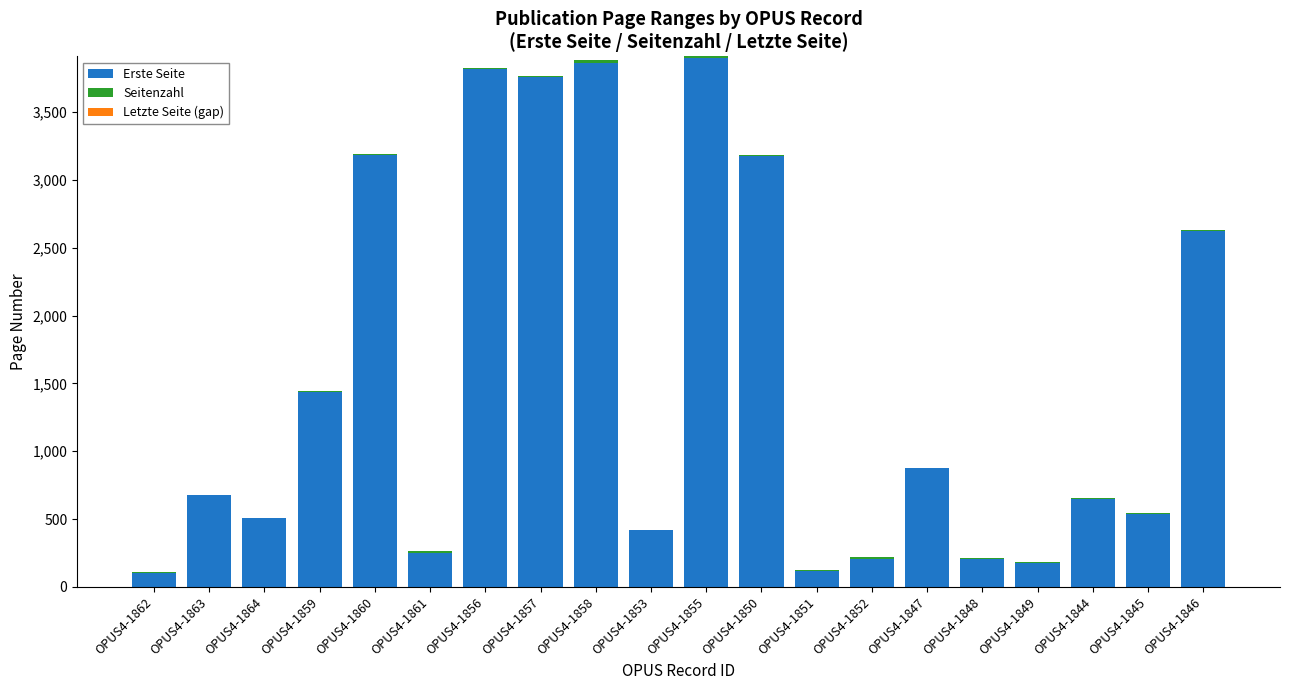

What is the highest value of the Erste Seite series?

3899